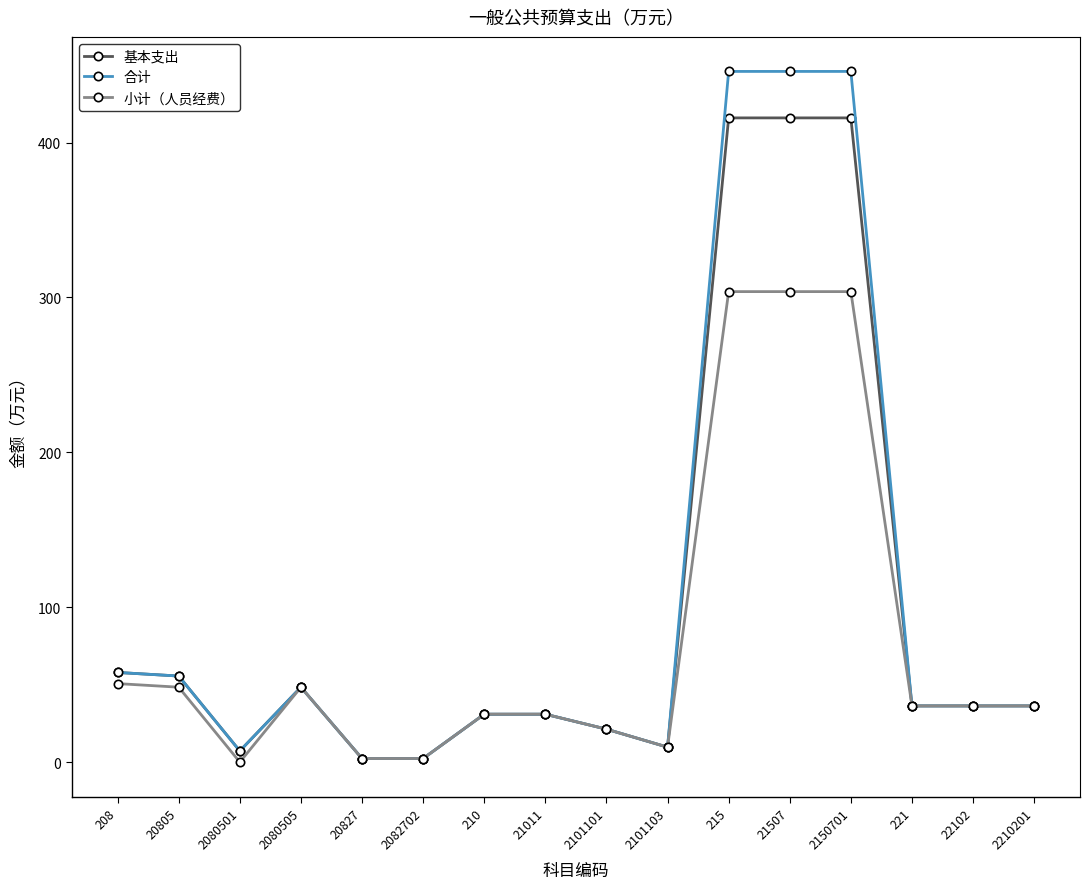

What is the difference between the highest and lowest values at 208?

7.2